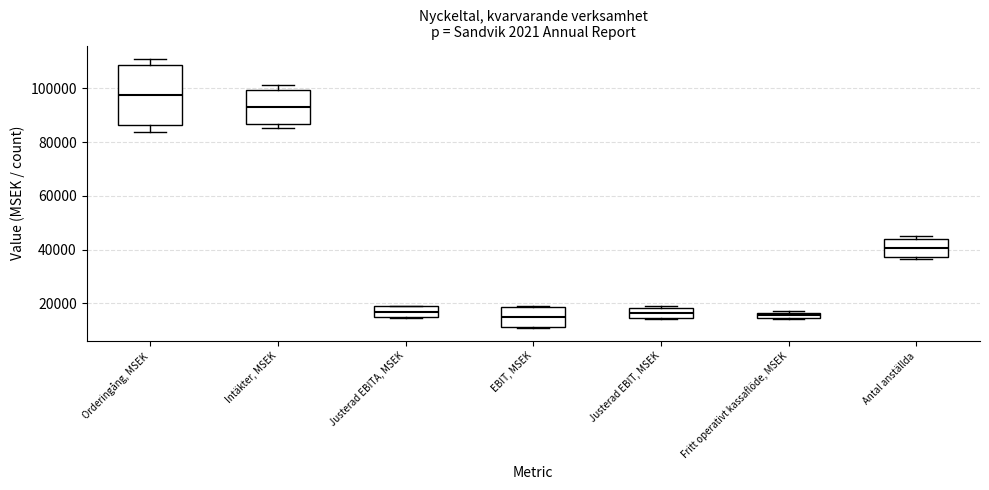

Where is the upper edge of the box for Fritt operativt kassaflöde, MSEK on the y-axis? The values are not printed on the chart, so give them approximately, as read against the axis.

16000